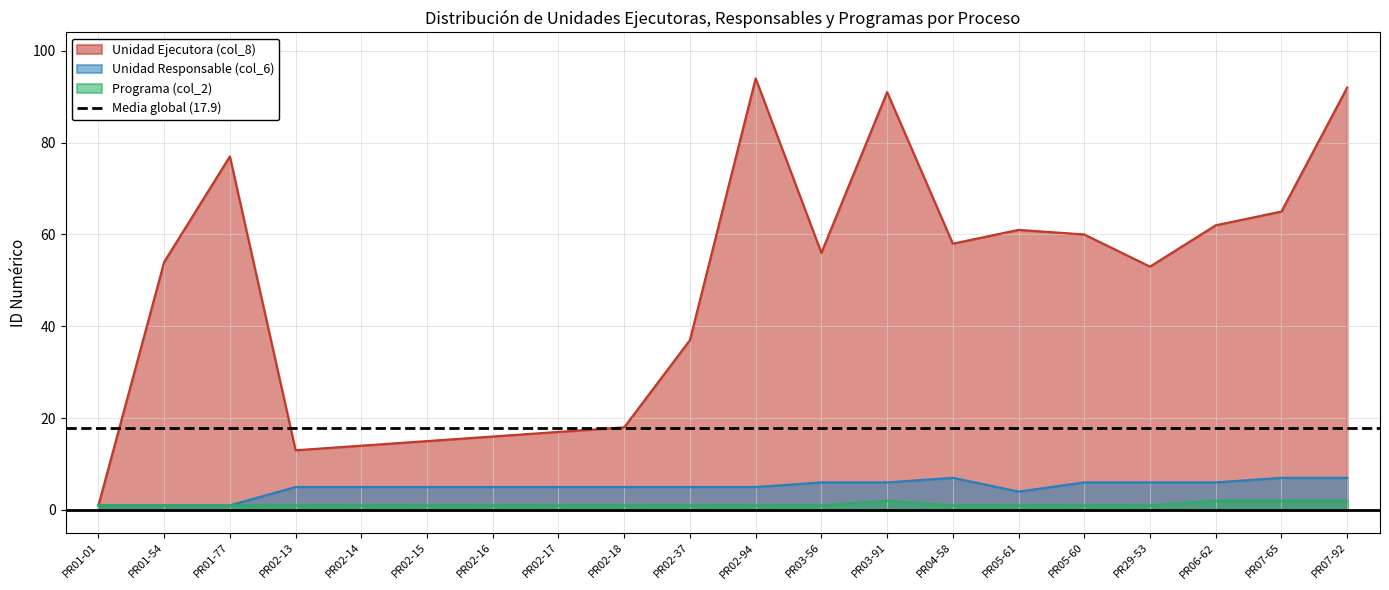

In Unidad Ejecutora (col_8), how many points are higher than both neighbors (excluding endpoints)?

4